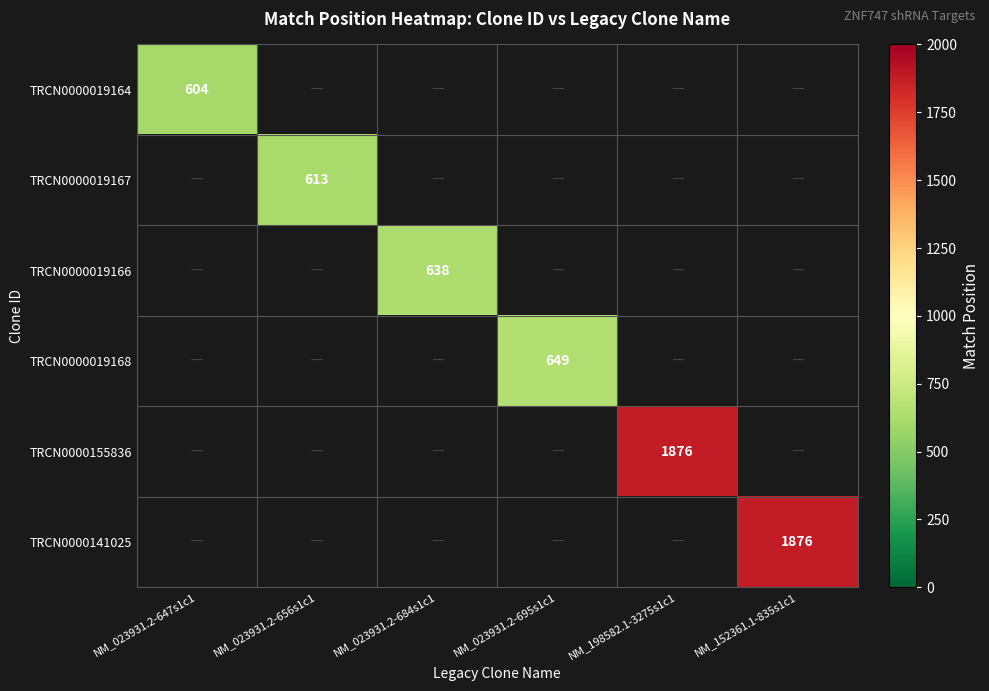

Is it true that TRCN0000155836 equals 1876 at NM_198582.1-3275s1c1?

True